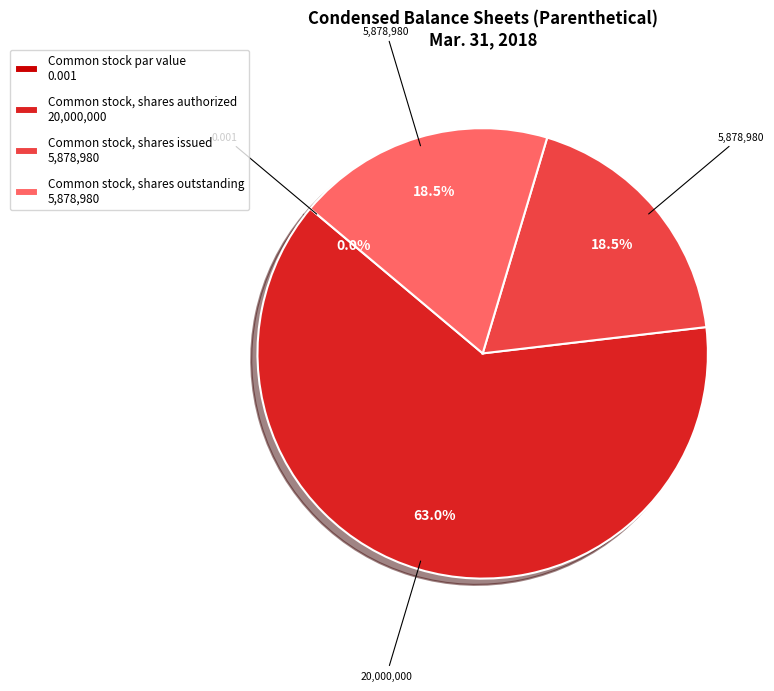

Is it true that Common stock, shares outstanding is 25% of the pie?

False